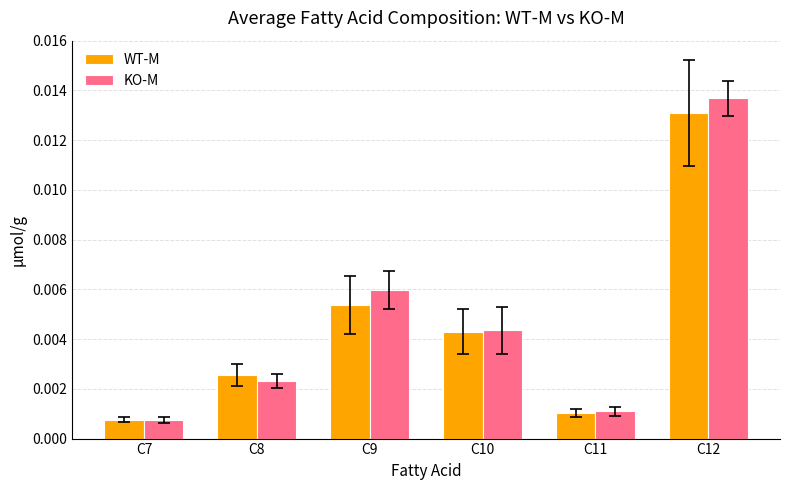

List the series in order of their overall mean, lowest first.

WT-M, KO-M